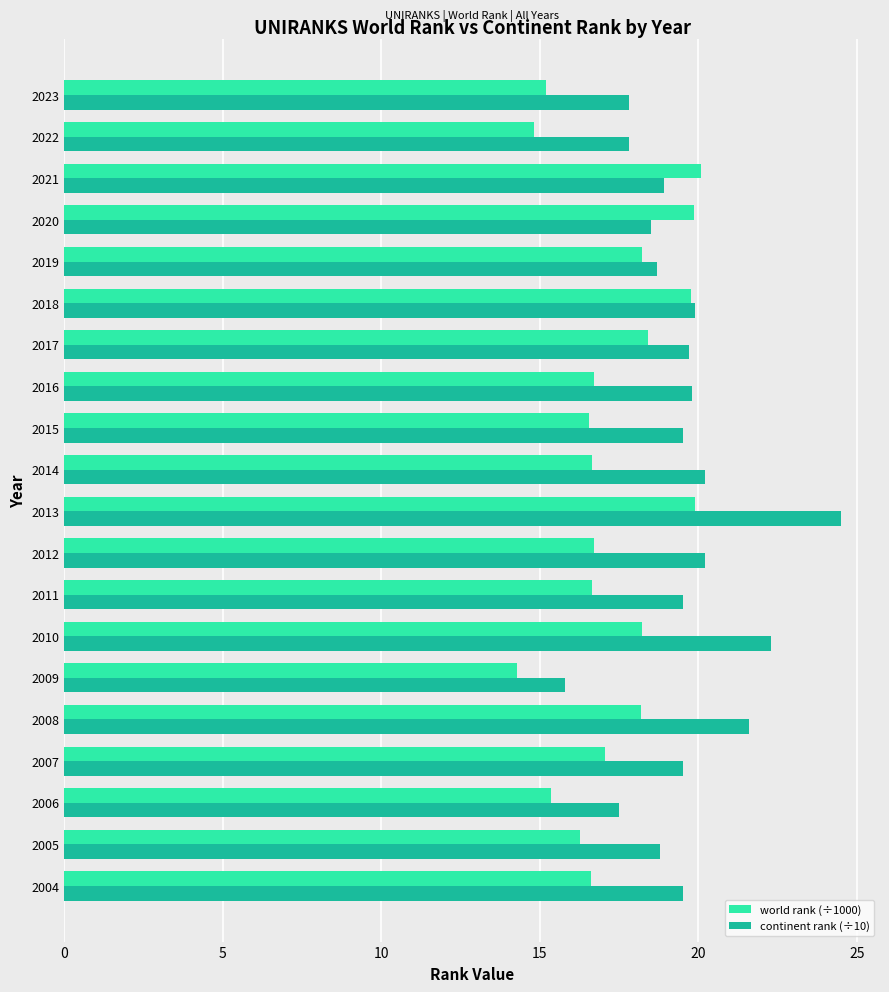

What is the approximate value of world rank (÷1000) at 2021?

20.1